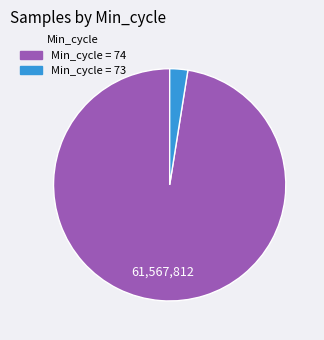

Which slice is the largest?

74